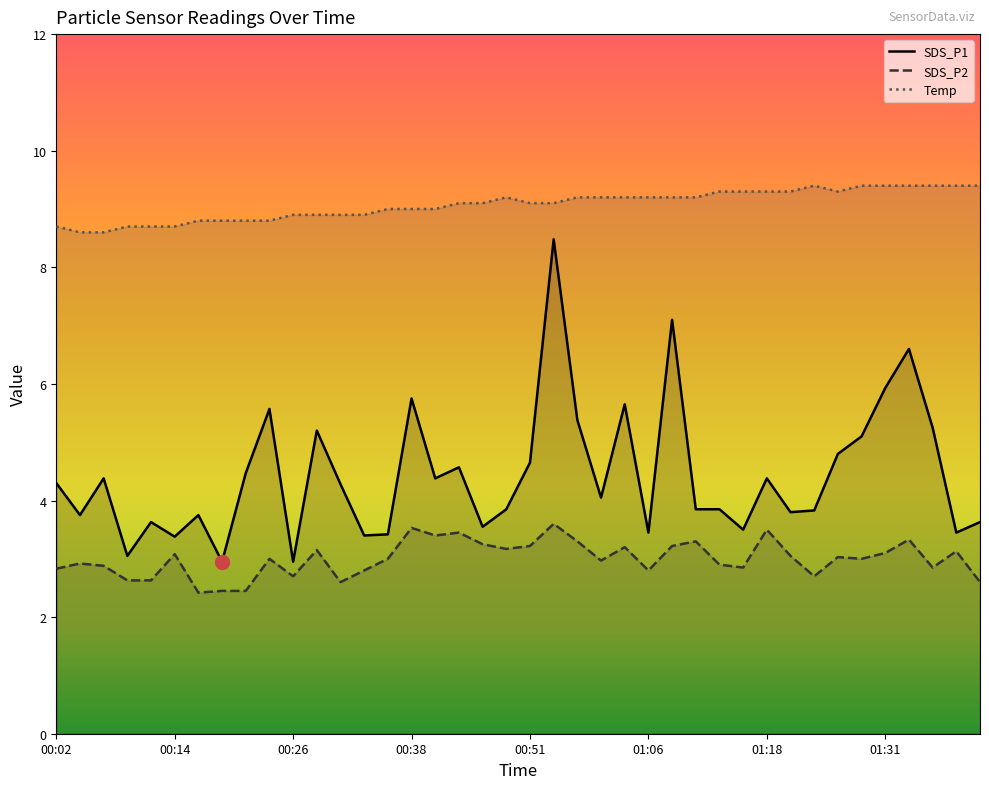

What is the total value across all series at 29?

15.7